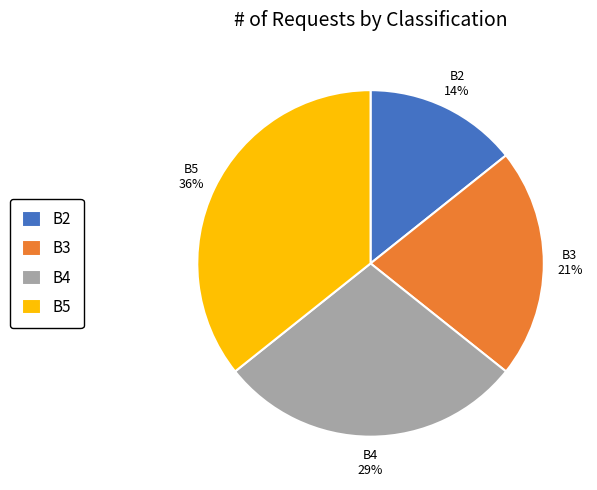

Count the number of slices in the pie.

4